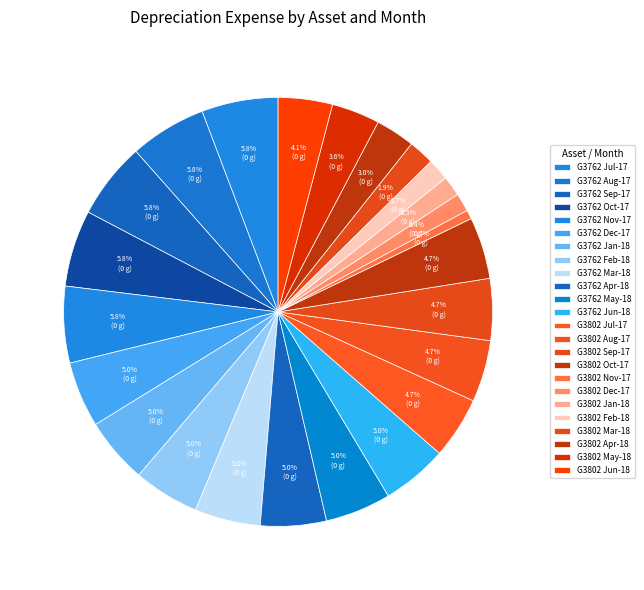

Which slice is the smallest?

G3802 Nov-17